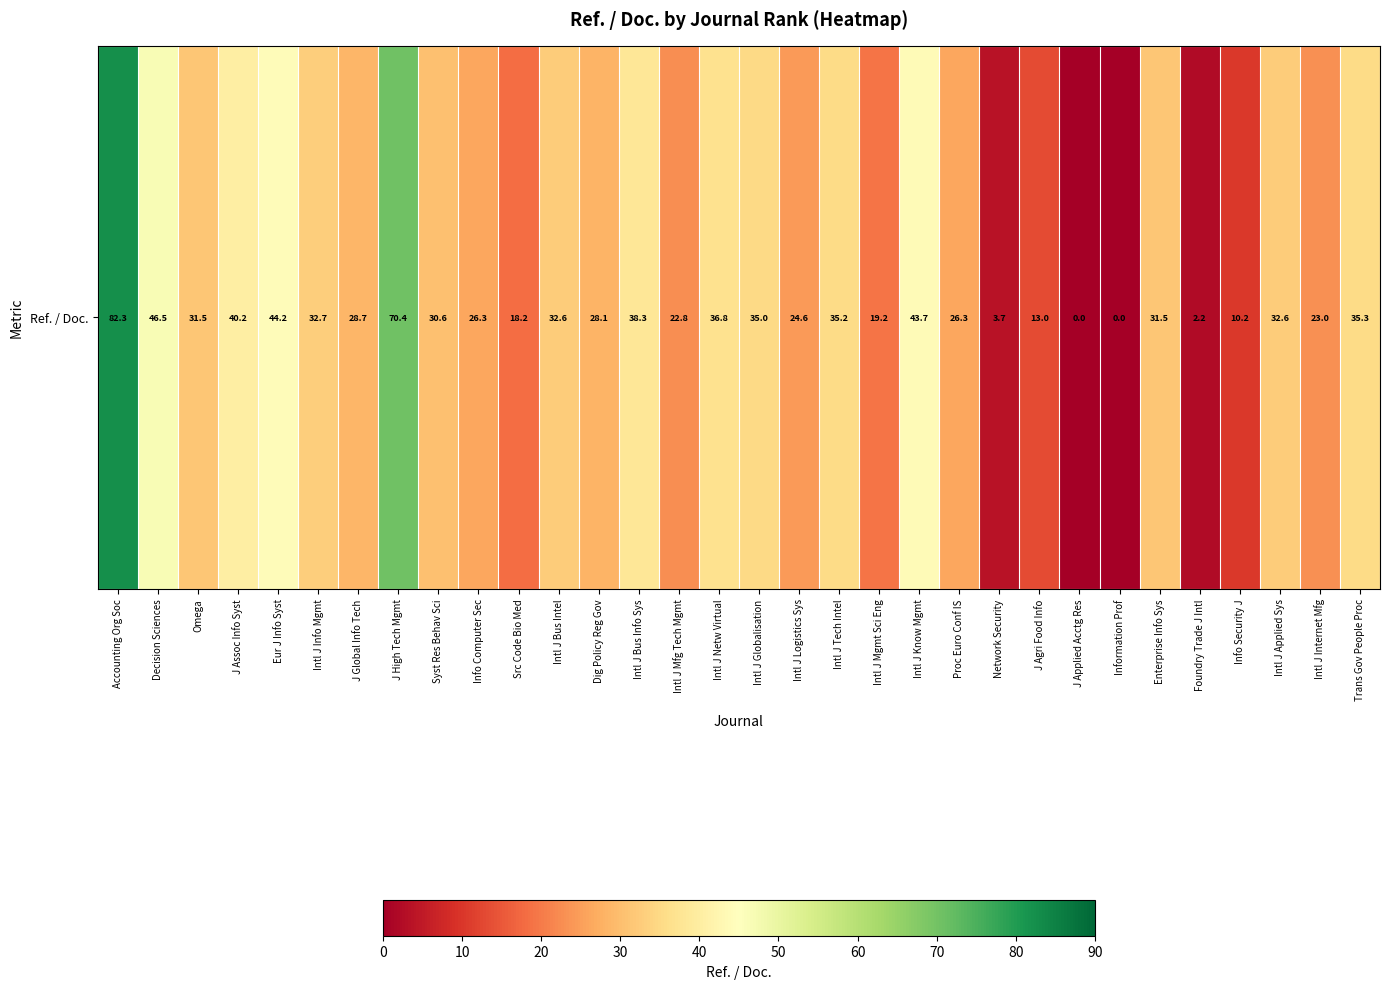

Between Accounting Org Soc and Dig Policy Reg Gov, which is larger?

Accounting Org Soc